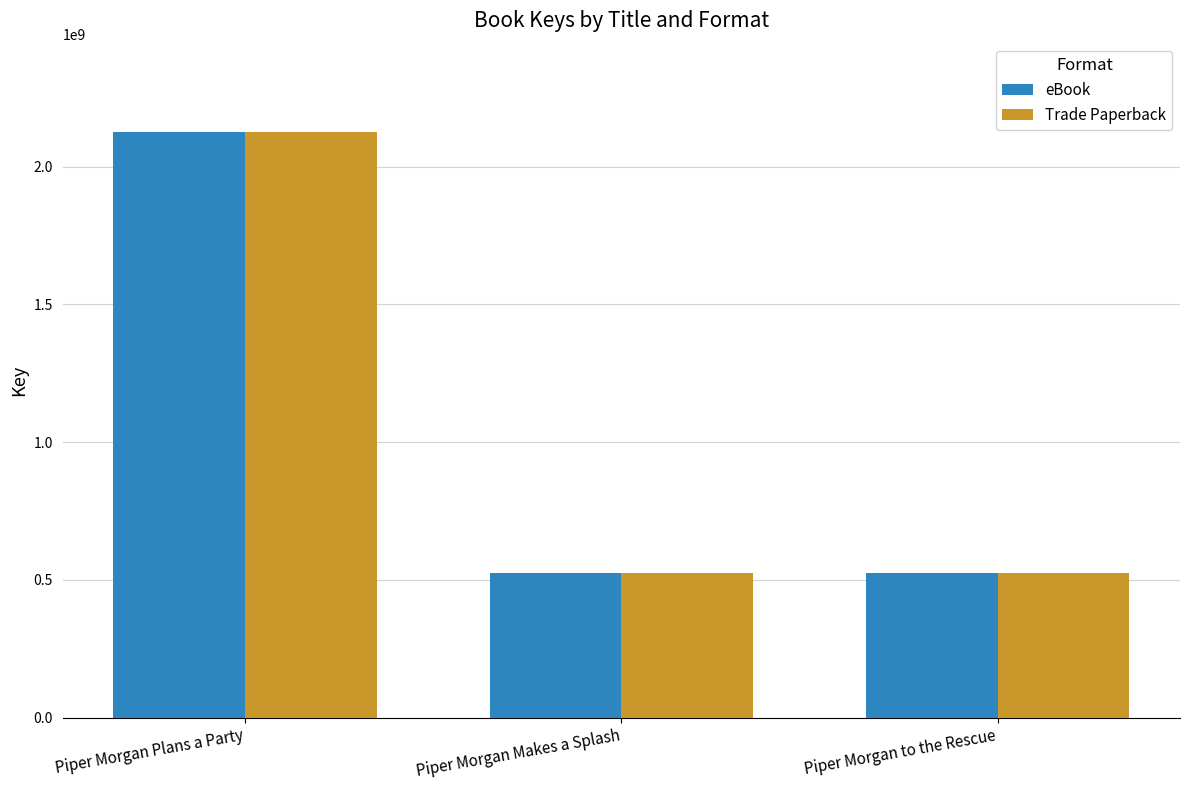

What is the smallest value displayed?

525137687